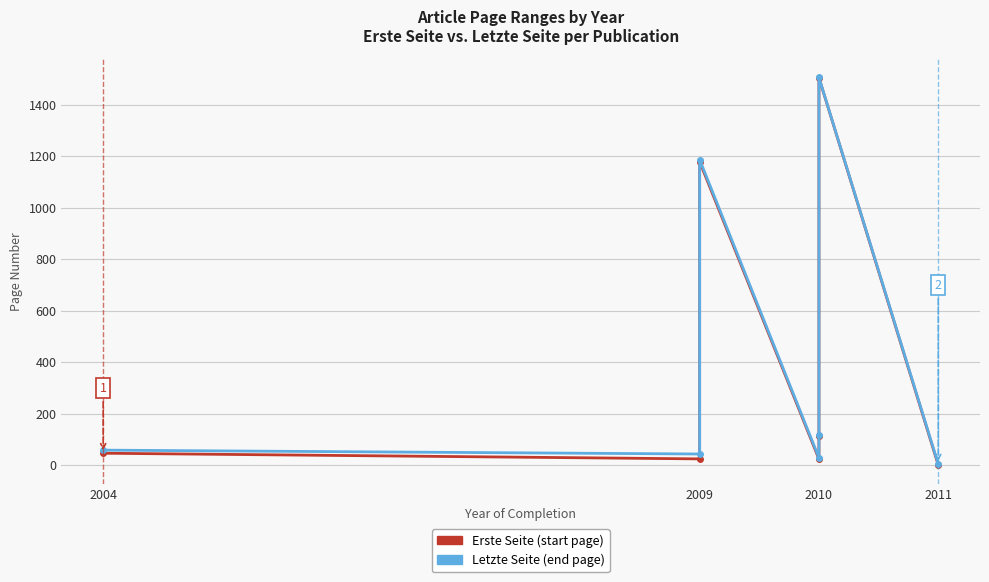

What is the total value across all series at 2009?

69